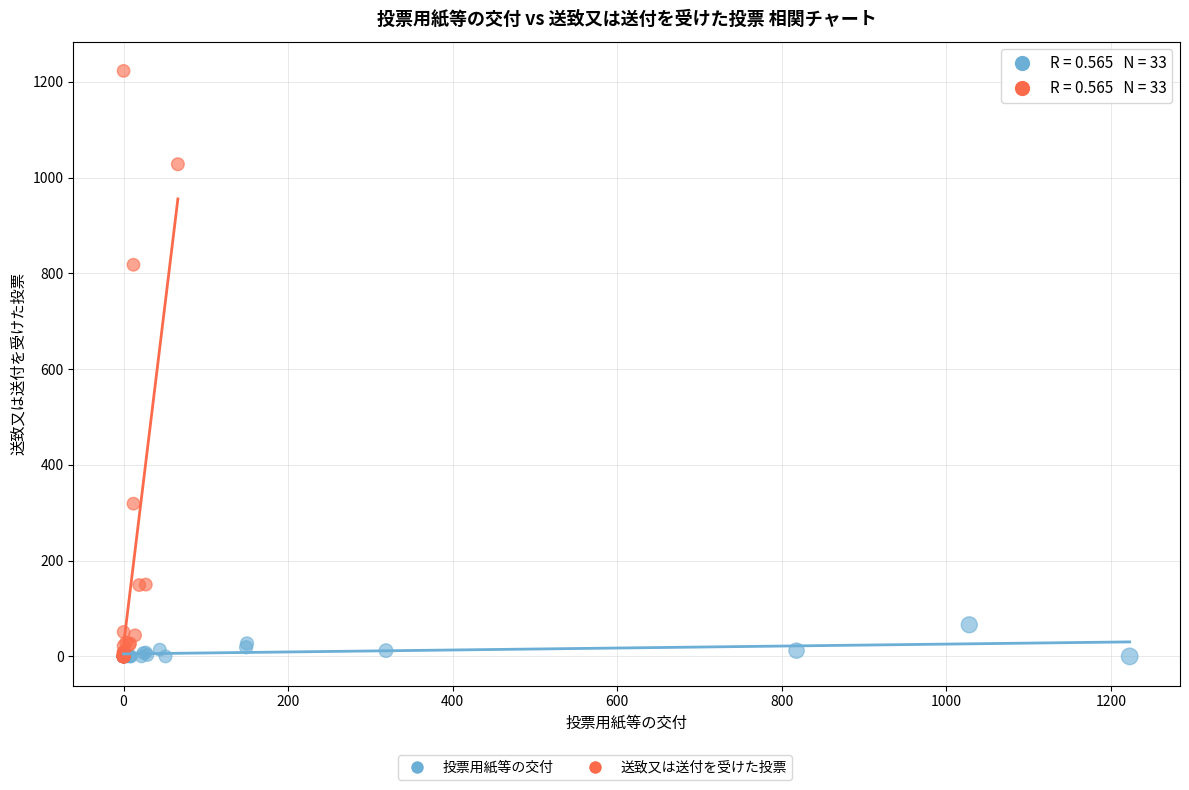

Which series contains the highest Y value?

送致又は送付を受けた投票